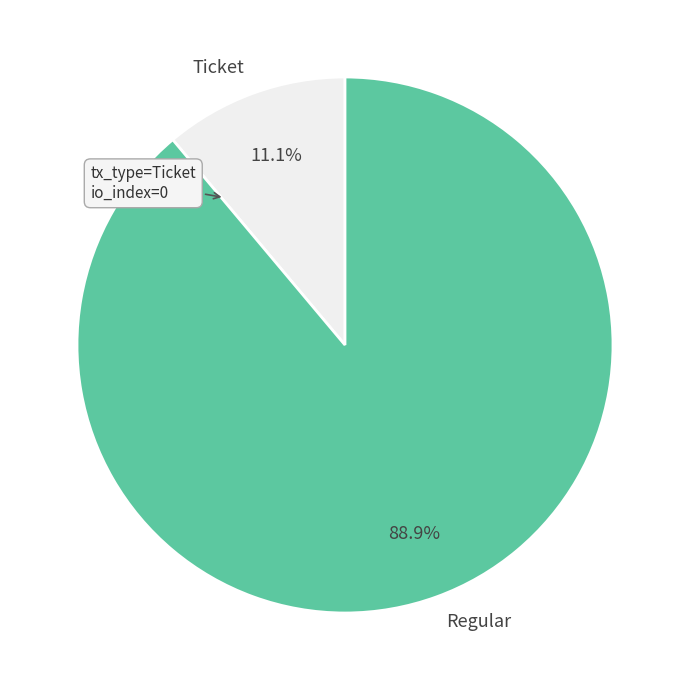

Is there any slice that represents more than half of the pie?

Yes